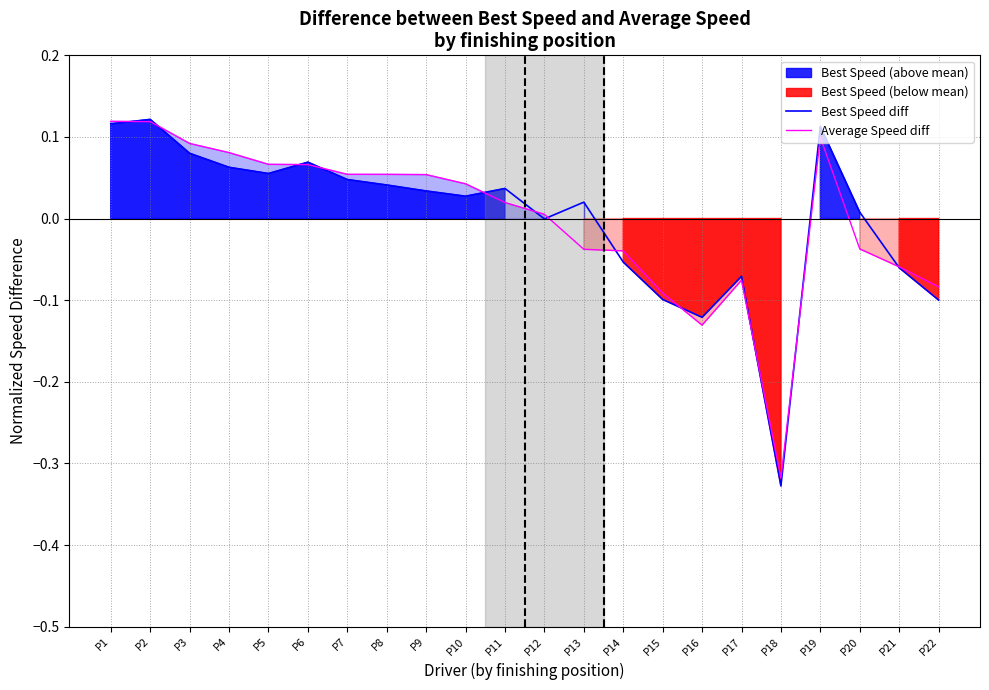

At which label is Average Speed diff closest to 0?

P12